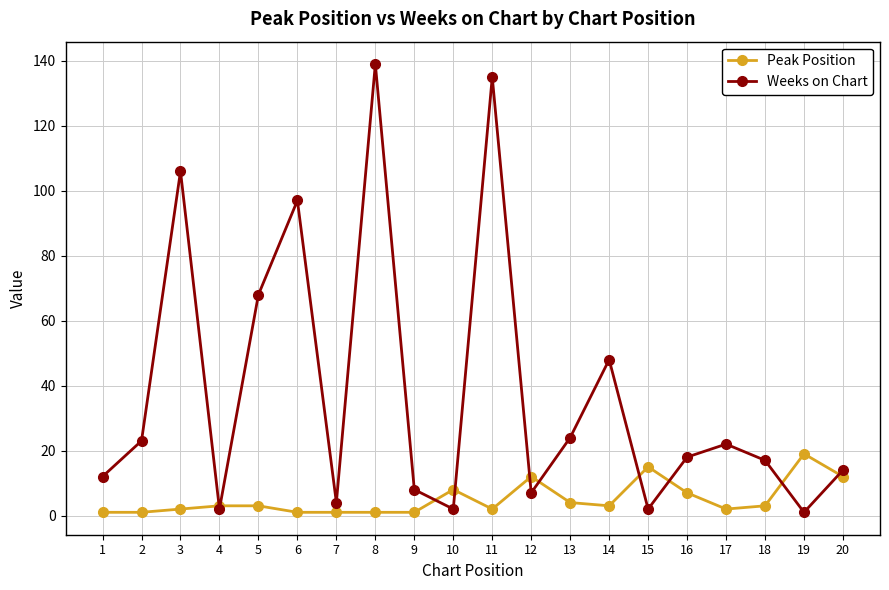

Between 11 and 17, which series saw the biggest shift?

Weeks on Chart